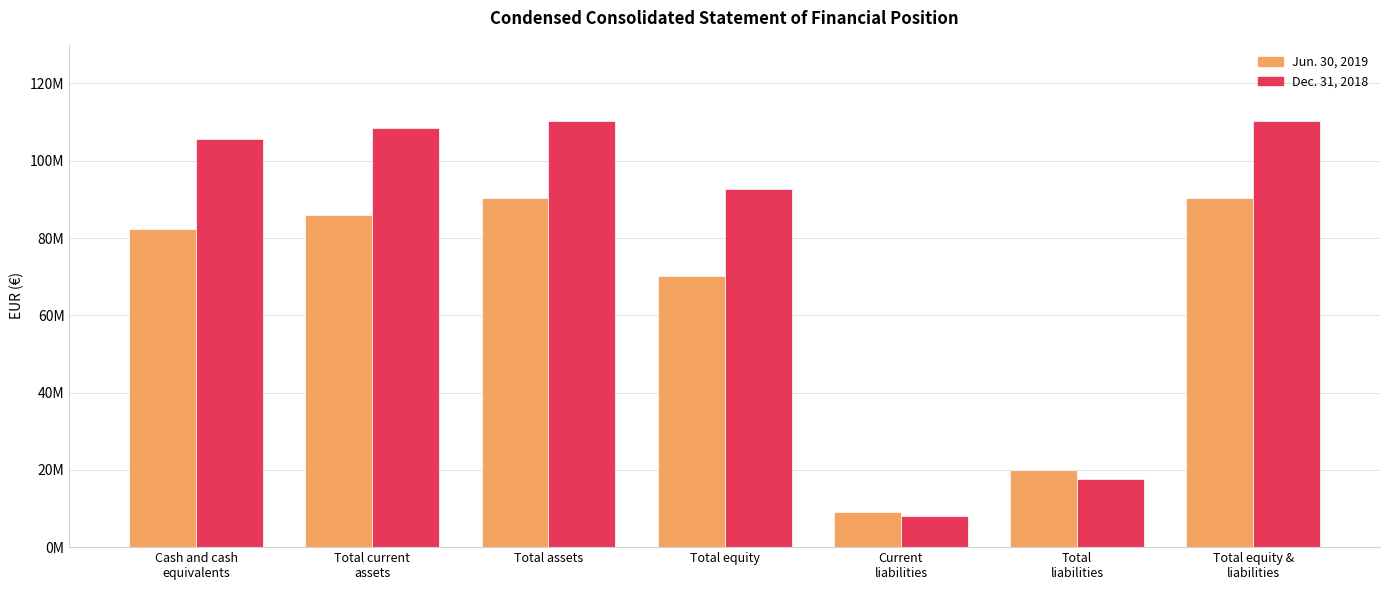

Which series has the widest spread of values?

Dec. 31, 2018